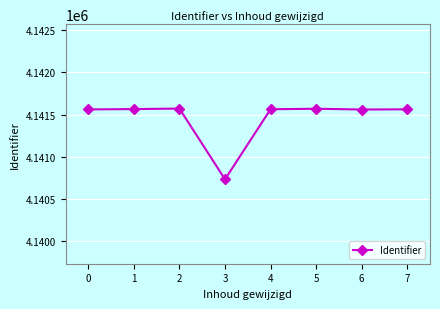

What is the difference between the maximum and minimum values?

838